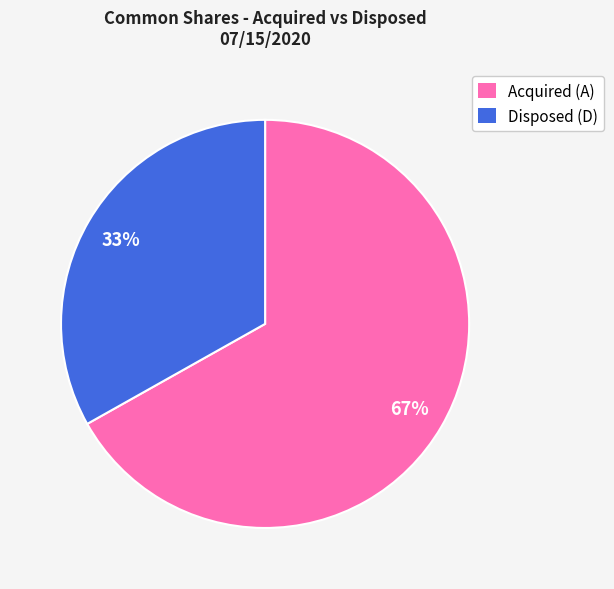

Does any single category account for the majority?

Yes